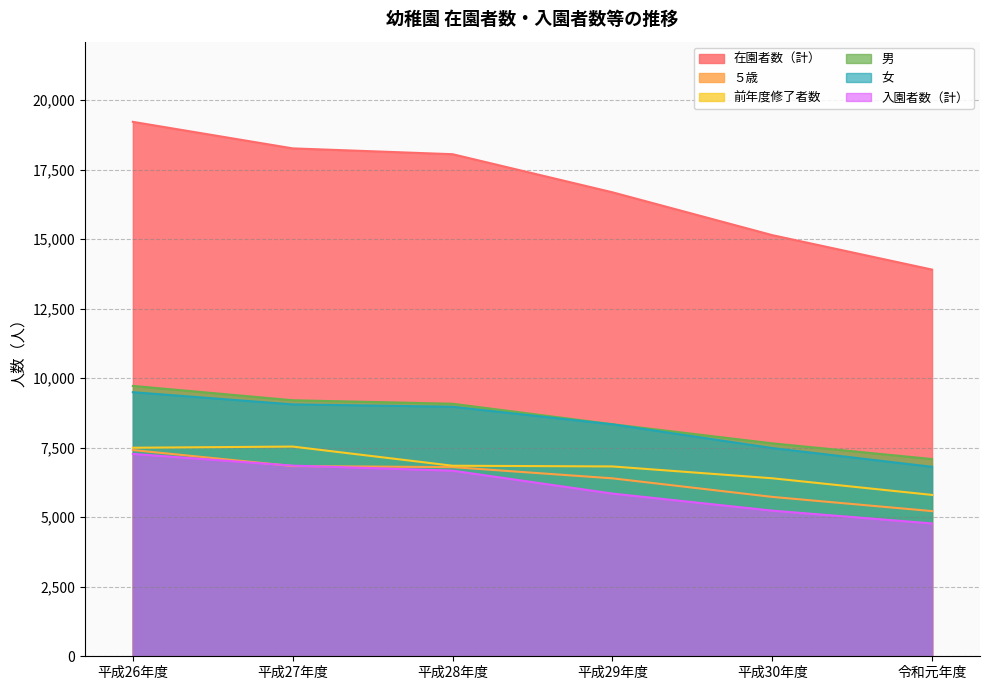

Where is the first local maximum for 前年度修了者数?

平成27年度